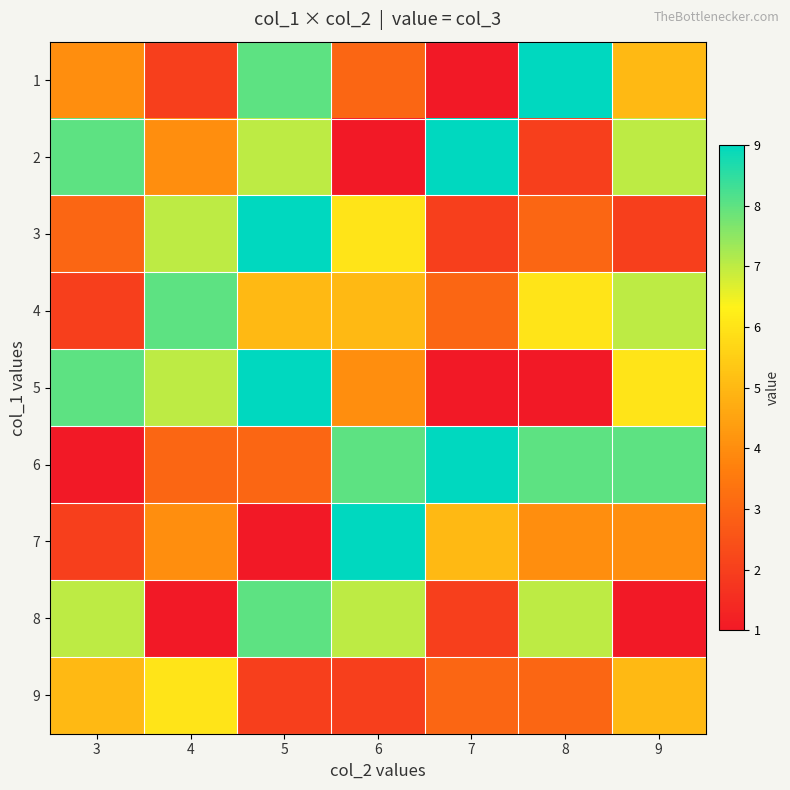

What is the smallest value displayed?

1